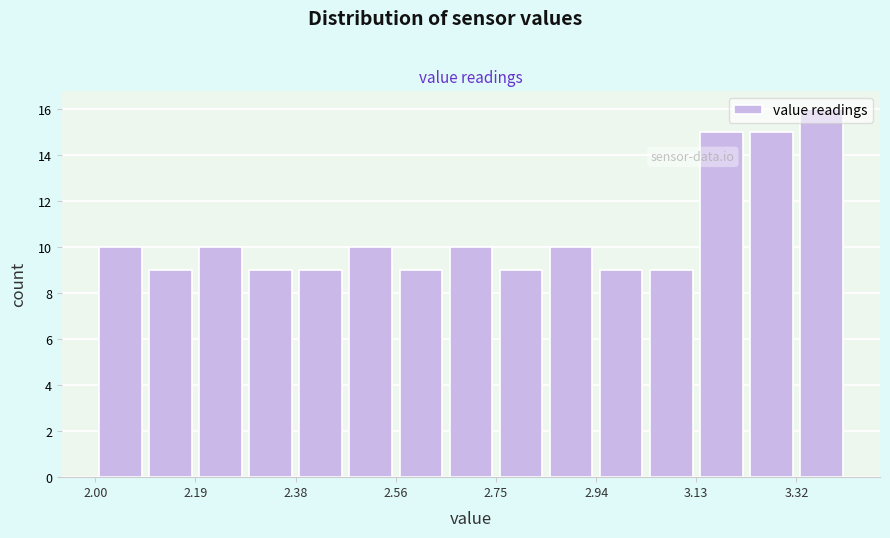

What is the height of the bar covering 2.846 to 2.940 on the x-axis? Neither the bar edges nor the heights are printed on the chart, so give them approximately, as read against the axes.

10